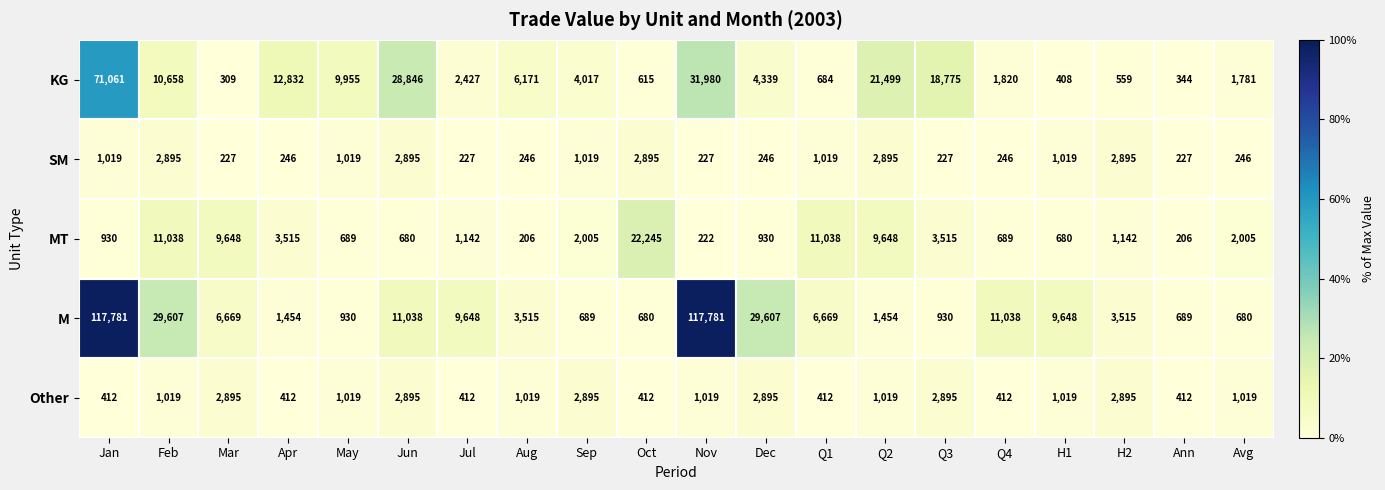

Which series has the largest range (max minus min)?

M